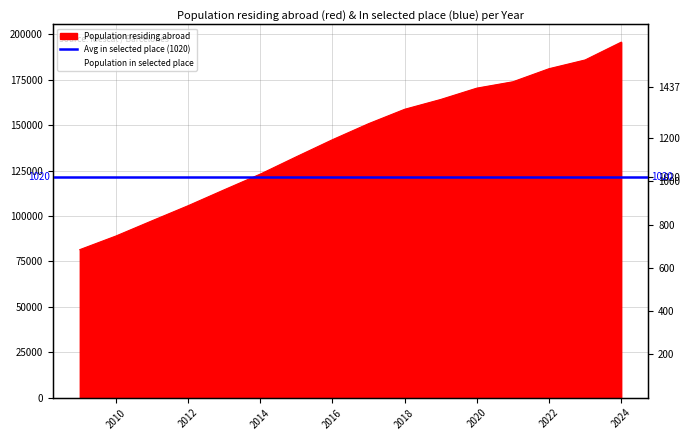

Reading left to right, transcribe all the data shown in this chart.

Population residing abroad: 81488	88975	97358	105652	114406	123046	132594	141976	150790	158715	164119	170352	173853	181038	185848	195653
Population in selected place: 502	560	626	695	814	908	1000	1074	1114	1181	1206	1272	1303	1314	1321	1437